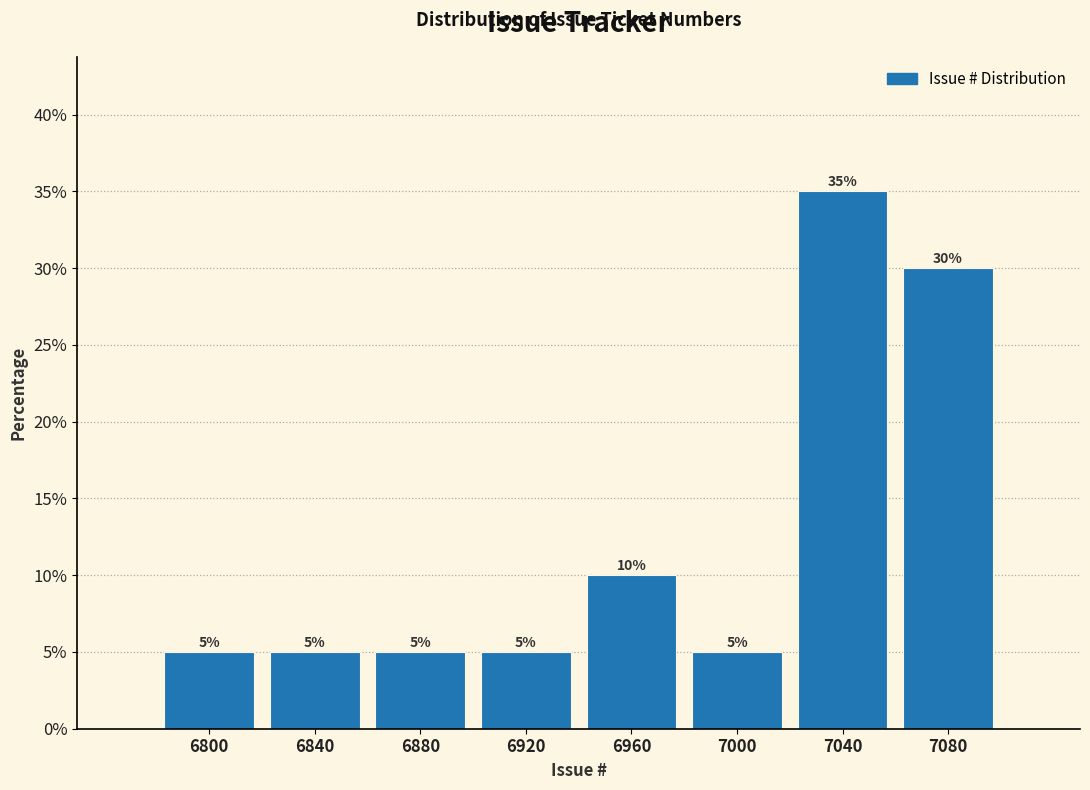

Reading left to right, extract all data points from this chart.

5	5	5	5	10	5	35	30